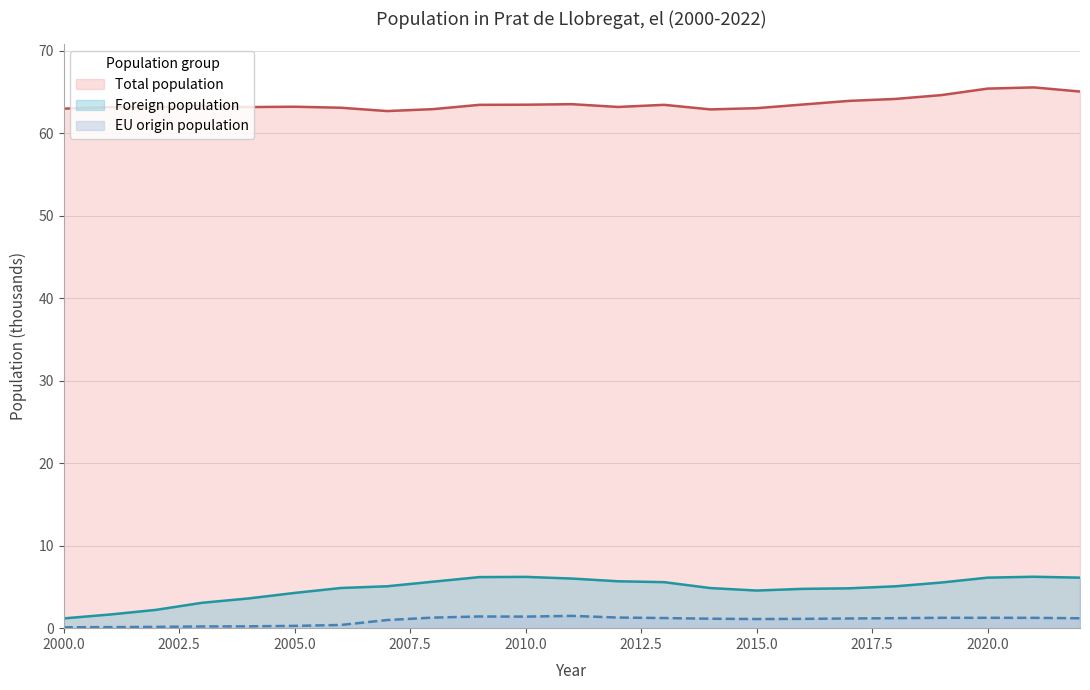

How many interior local valleys does the Total population series have?

5